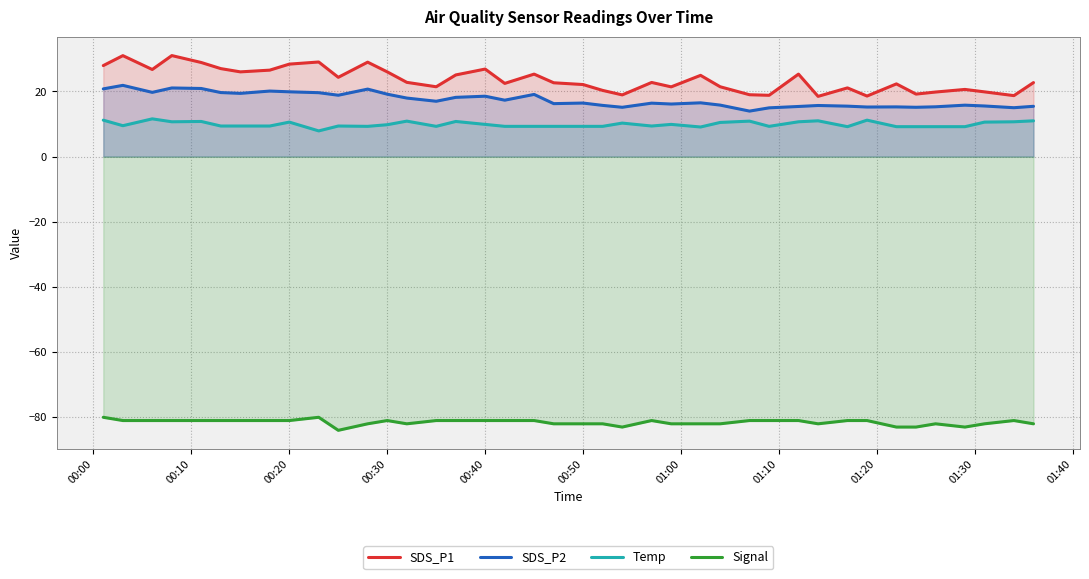

Which series has the widest spread of values?

SDS_P1